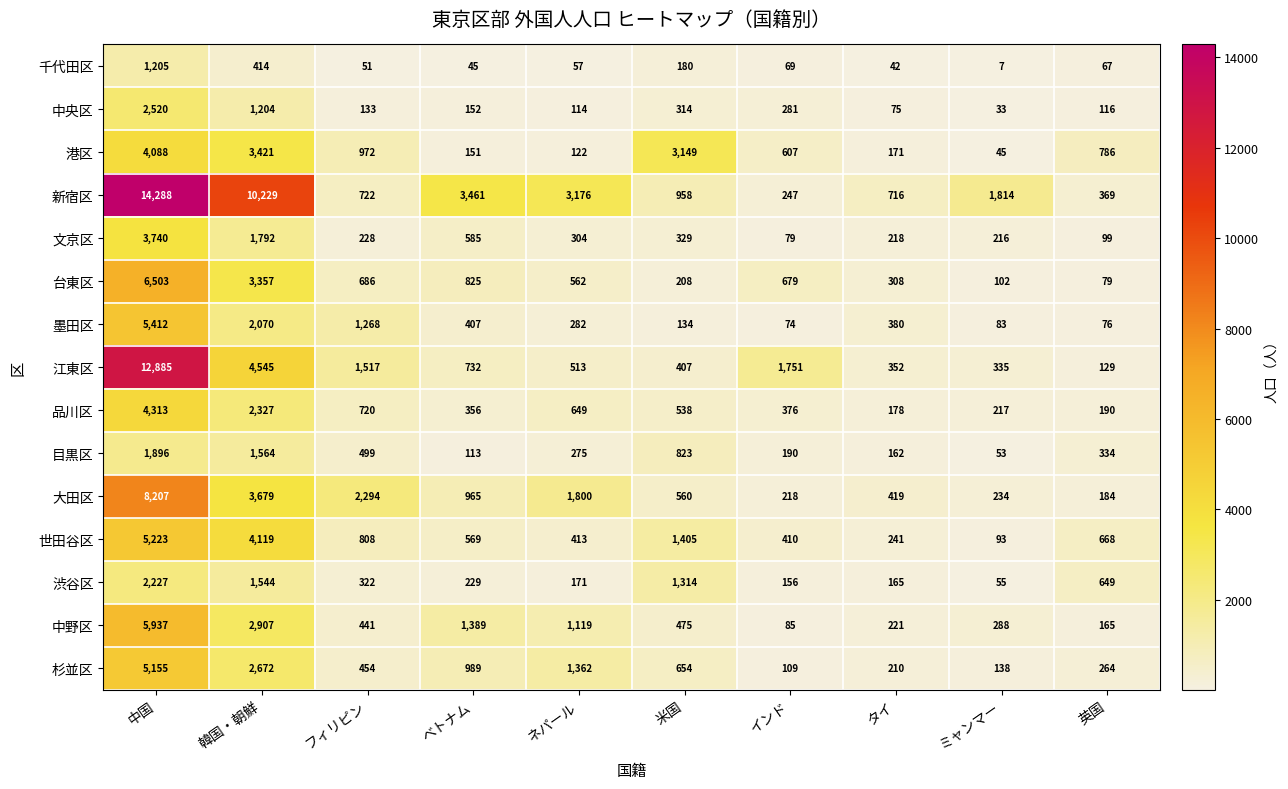

At which category is the sum across all series the highest?

中国